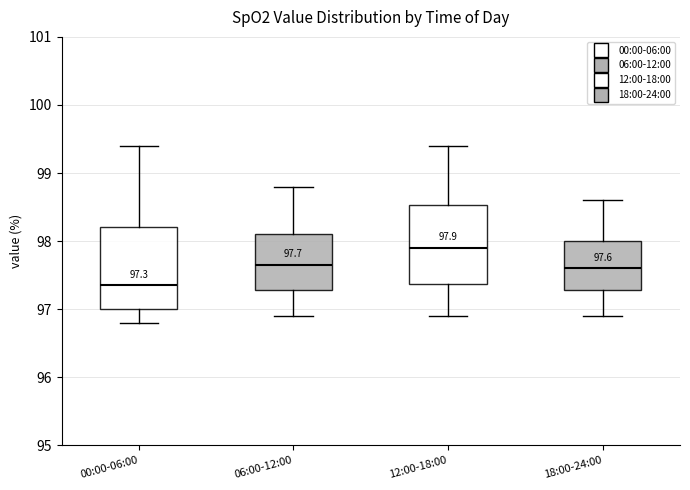

Which box's median line is the highest?

12:00-18:00